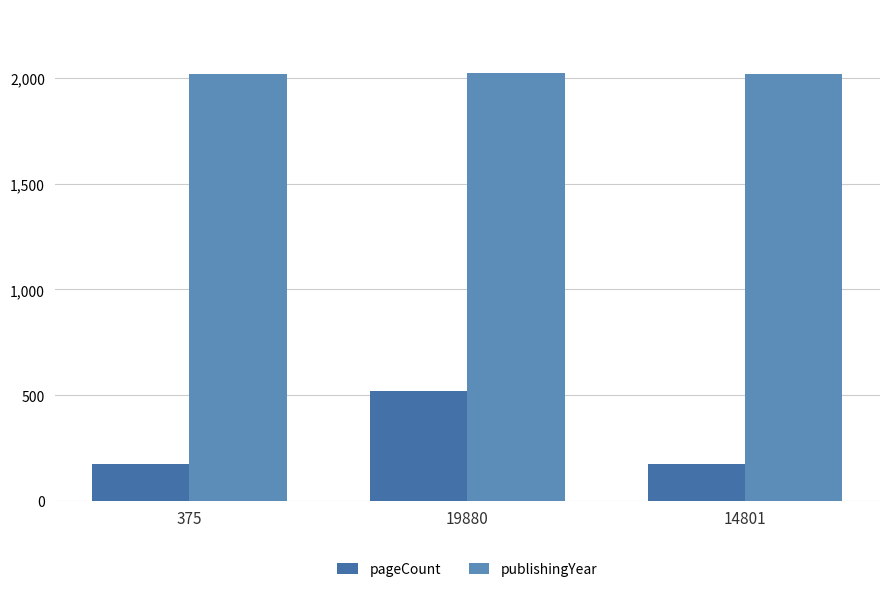

Does the chart contain any negative values?

No